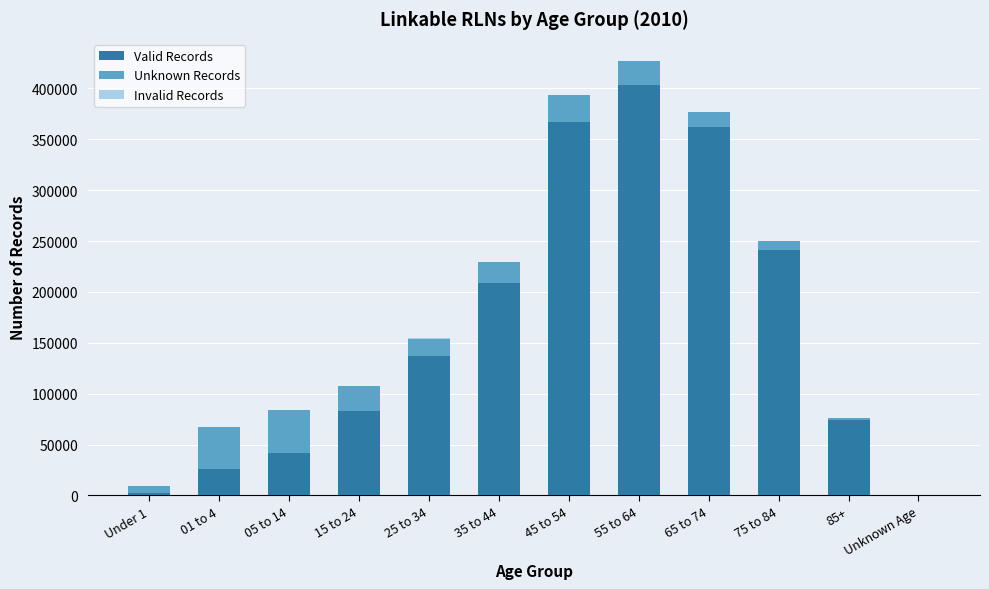

At which category is the sum across all series the highest?

55 to 64